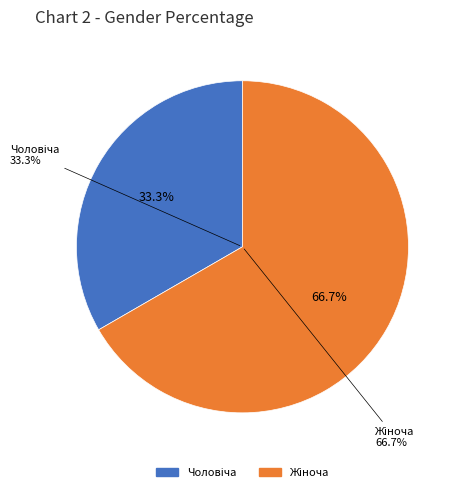

Does any single category account for the majority?

Yes